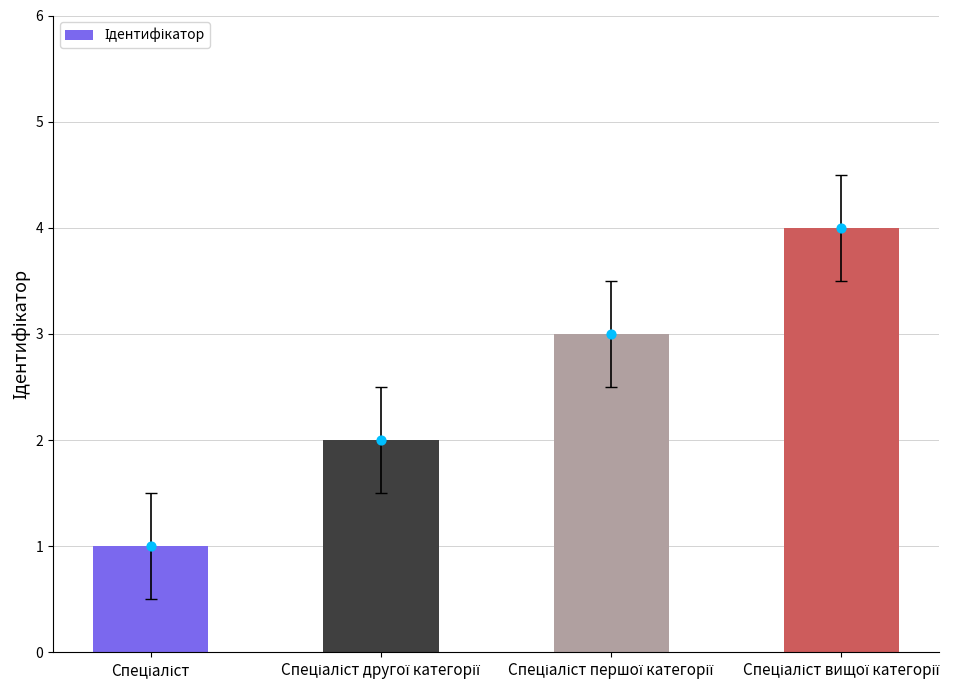

What is the change in value from Спеціаліст першої категорії to Спеціаліст вищої категорії?

+1